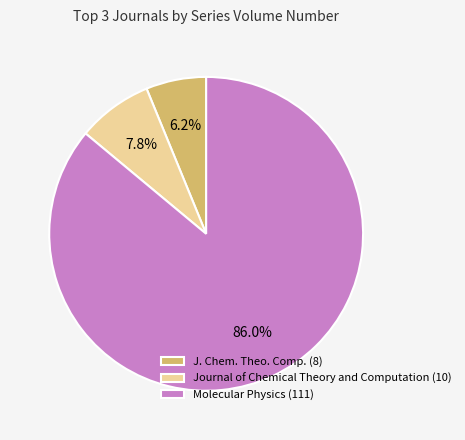

Count the number of slices in the pie.

3